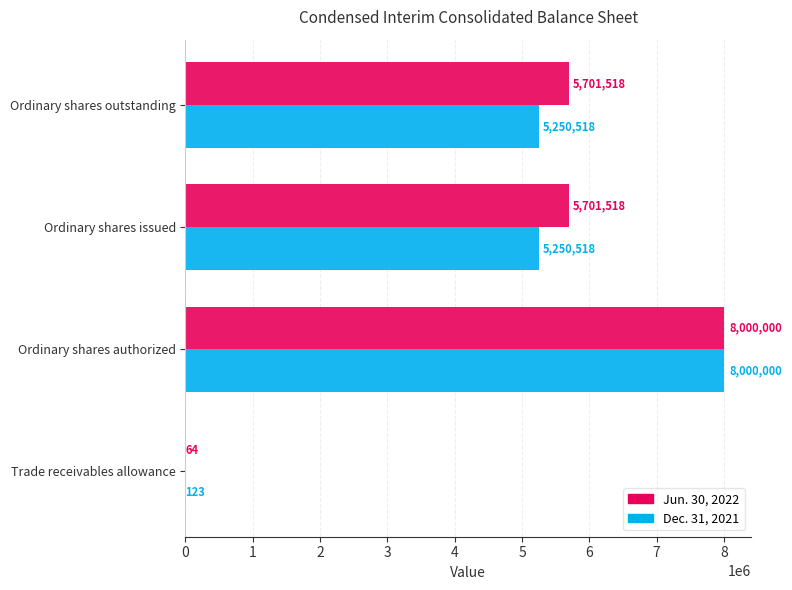

True or false: Jun. 30, 2022 has a value of 9003935 at Ordinary shares issued.

False